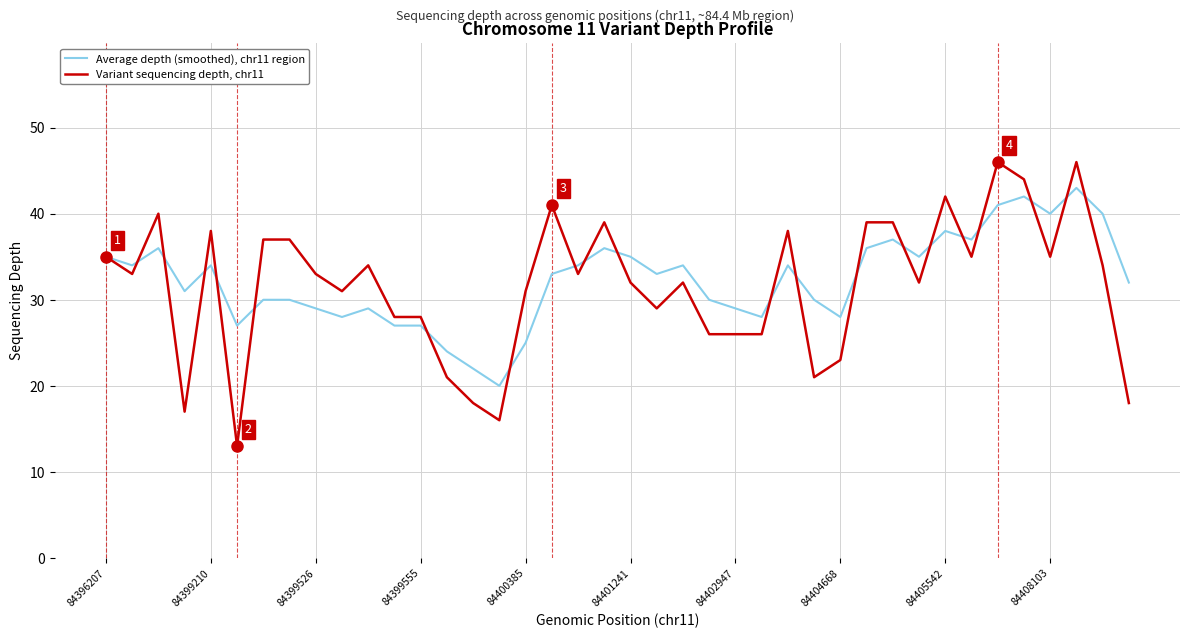

What is the difference between the maximum and minimum values in the Variant sequencing depth, chr11 series?

33